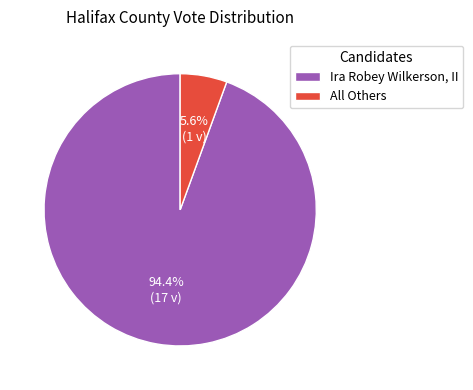

How many slices are in this pie chart?

2